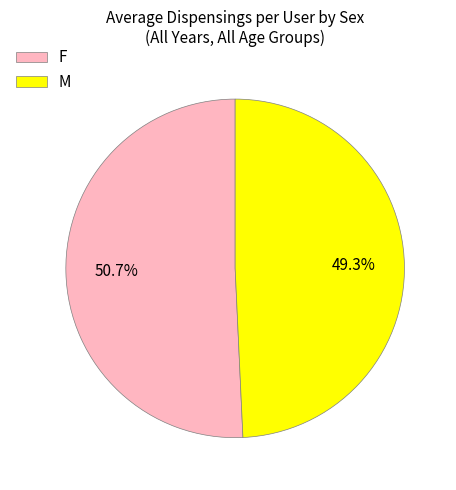

What is the total percentage of F and M?

100.0%